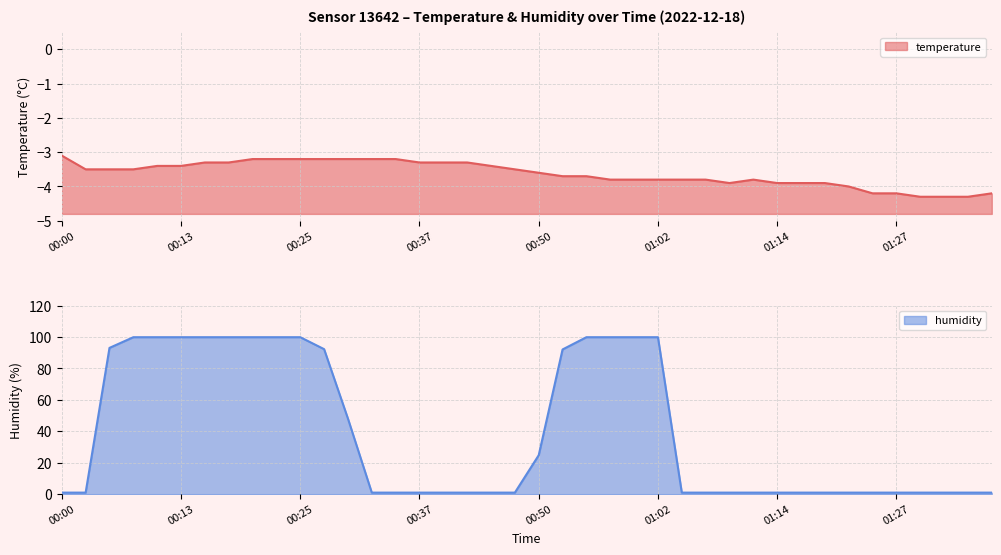

The value of temperature at 00:55 is -3.7. True or false?

True